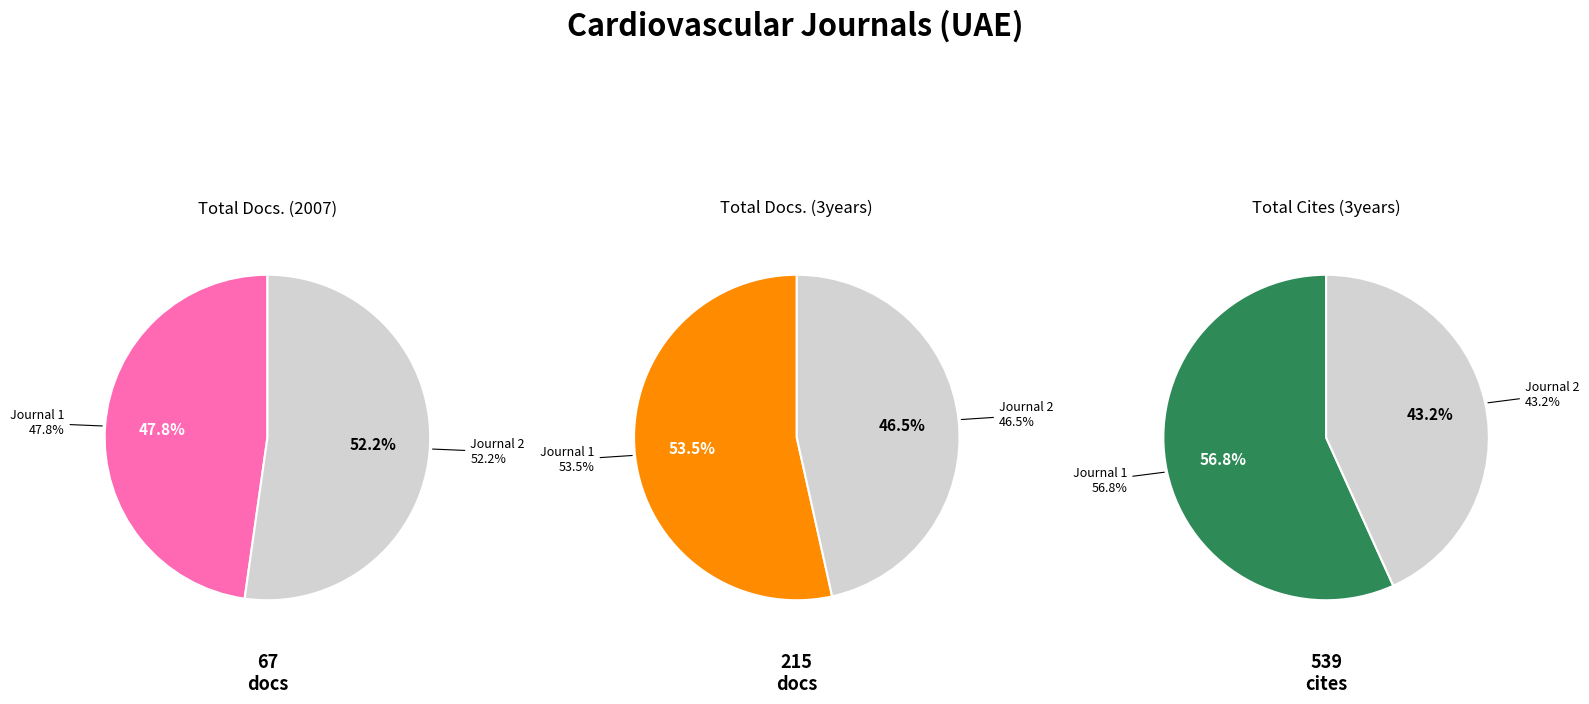

How many slices are in this pie chart?

2